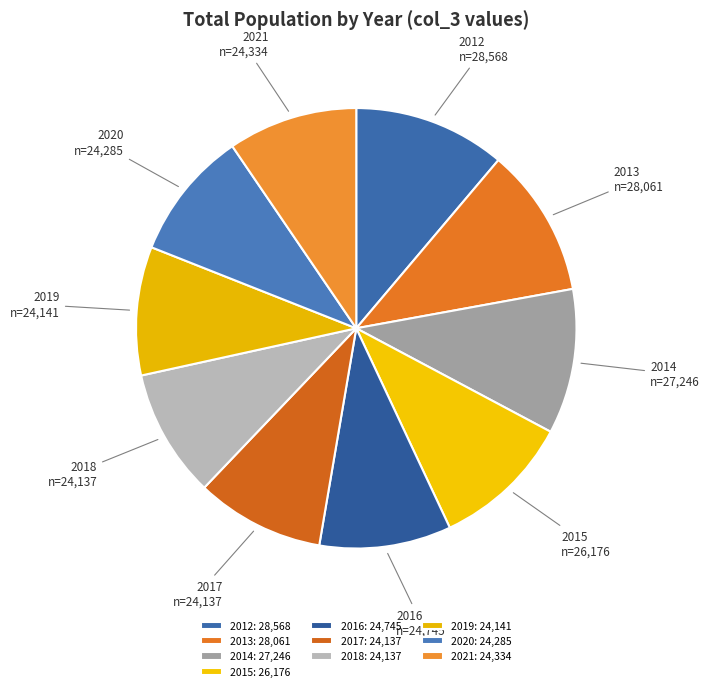

How many slices are in this pie chart?

10